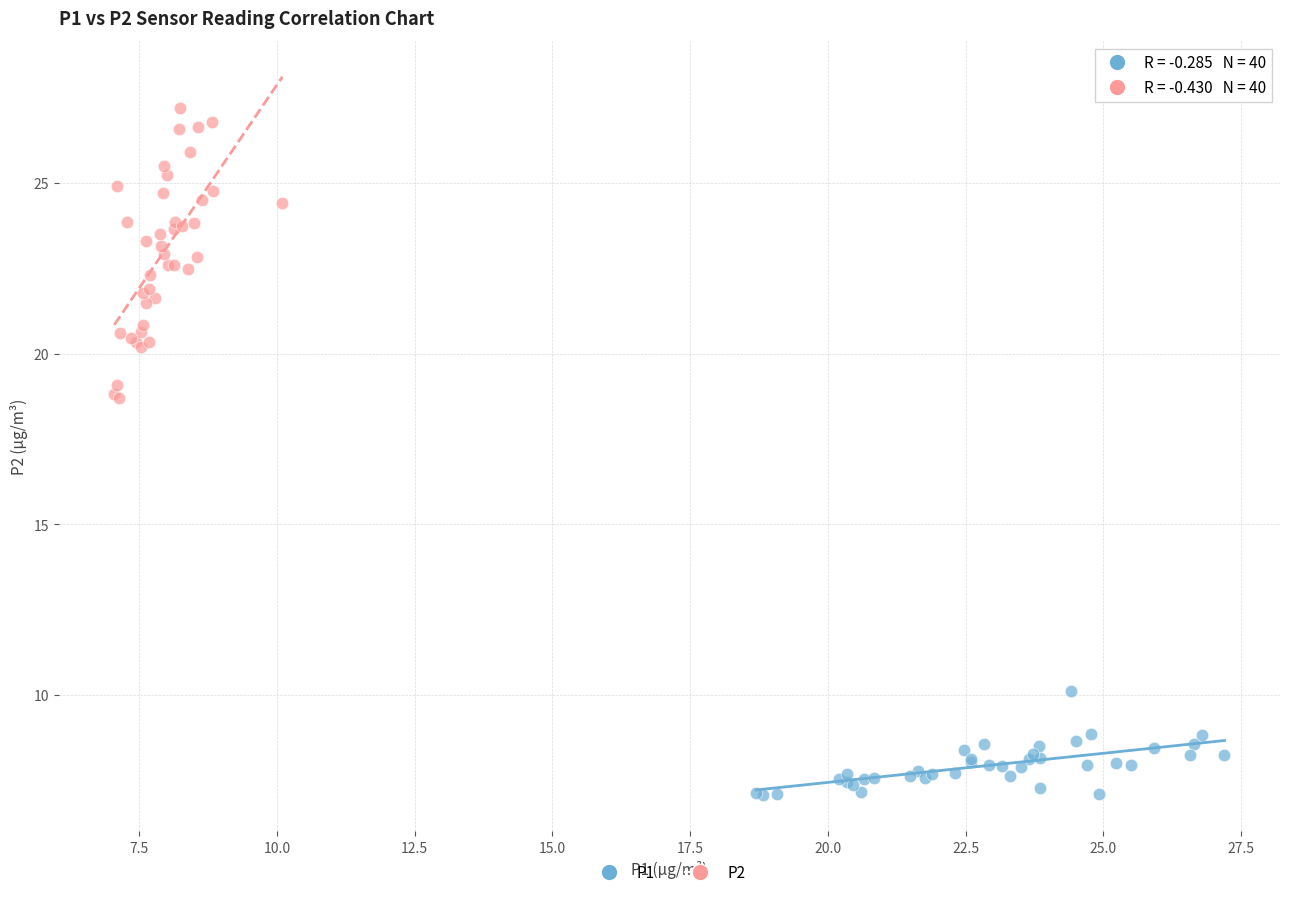

Which series reaches the maximum Y coordinate?

P2